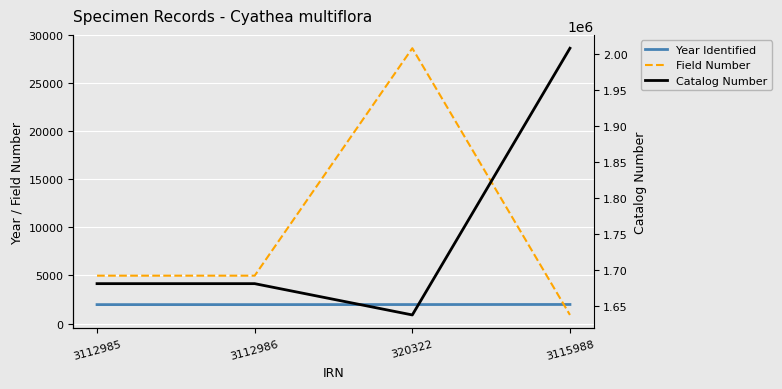

What is the label of the 4th point from the left?

3115988